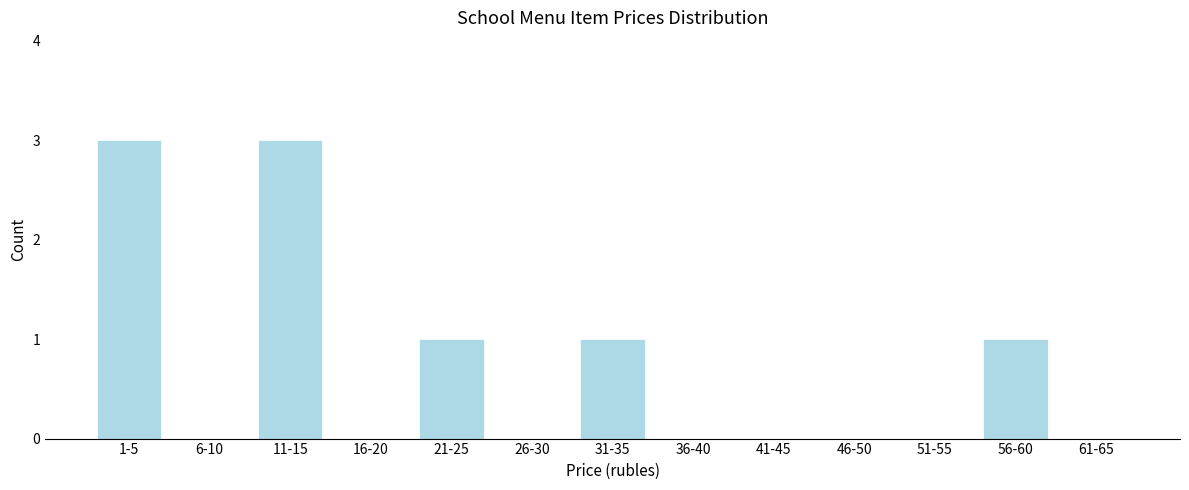

Reading left to right, transcribe all the data shown in this chart.

1-5=3	6-10=0	11-15=3	16-20=0	21-25=1	26-30=0	31-35=1	36-40=0	41-45=0	46-50=0	51-55=0	56-60=1	61-65=0